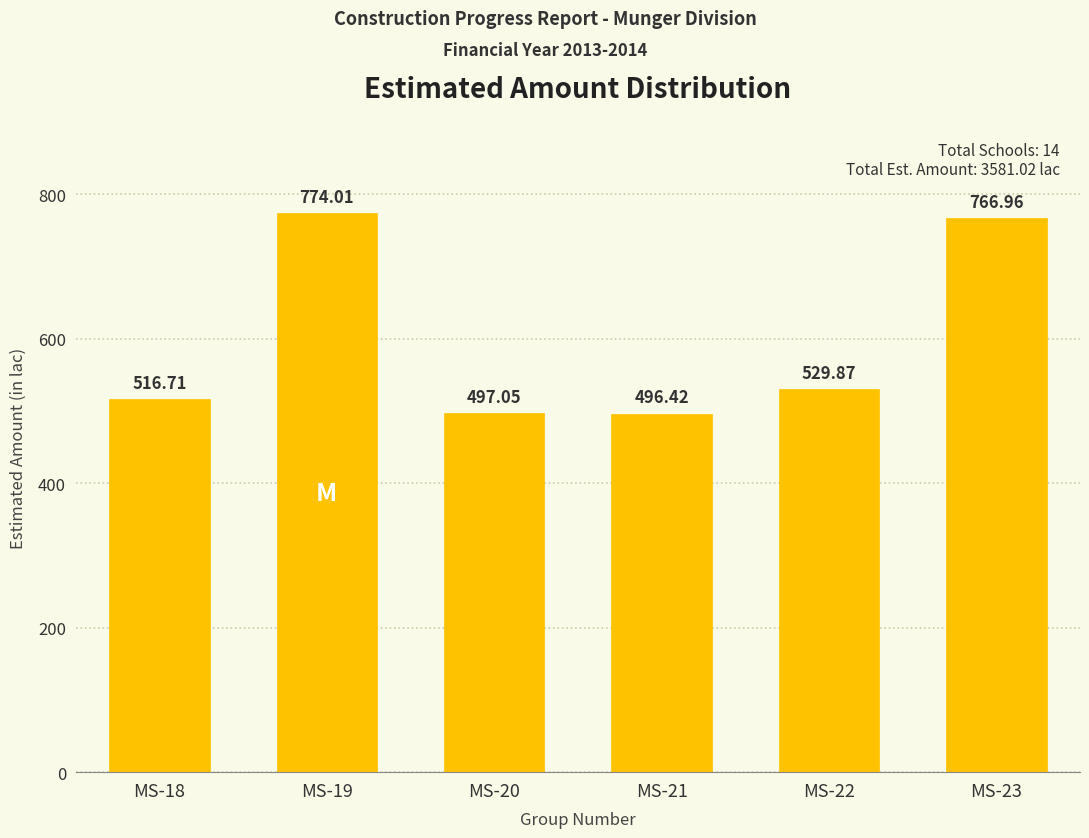

What is the sum of all values?

3581.0